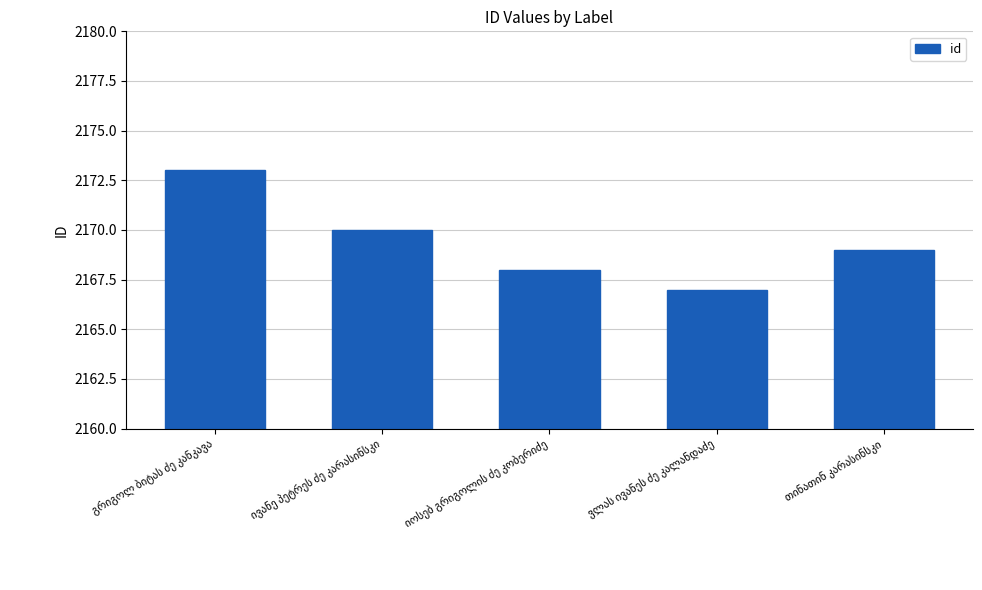

What is the value of the 2nd bar from the left?

2170